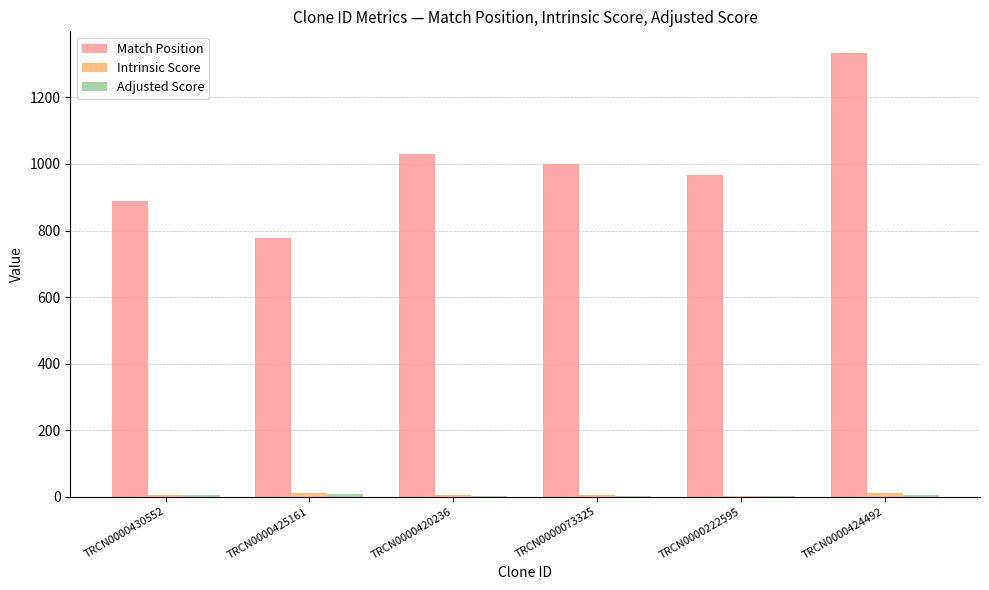

True or false: Match Position has a value of 968.0 at TRCN0000222595.

True